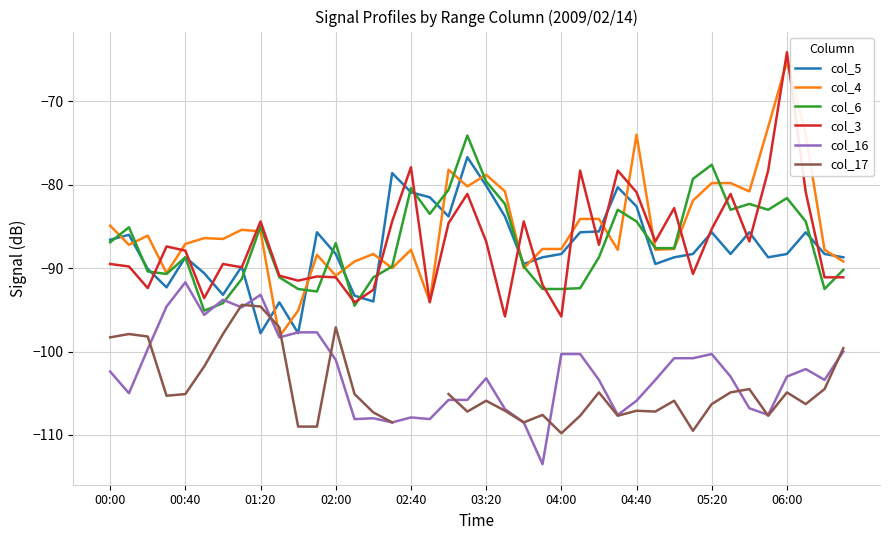

In col_6, how many points are lower than both neighbors (excluding endpoints)?

8